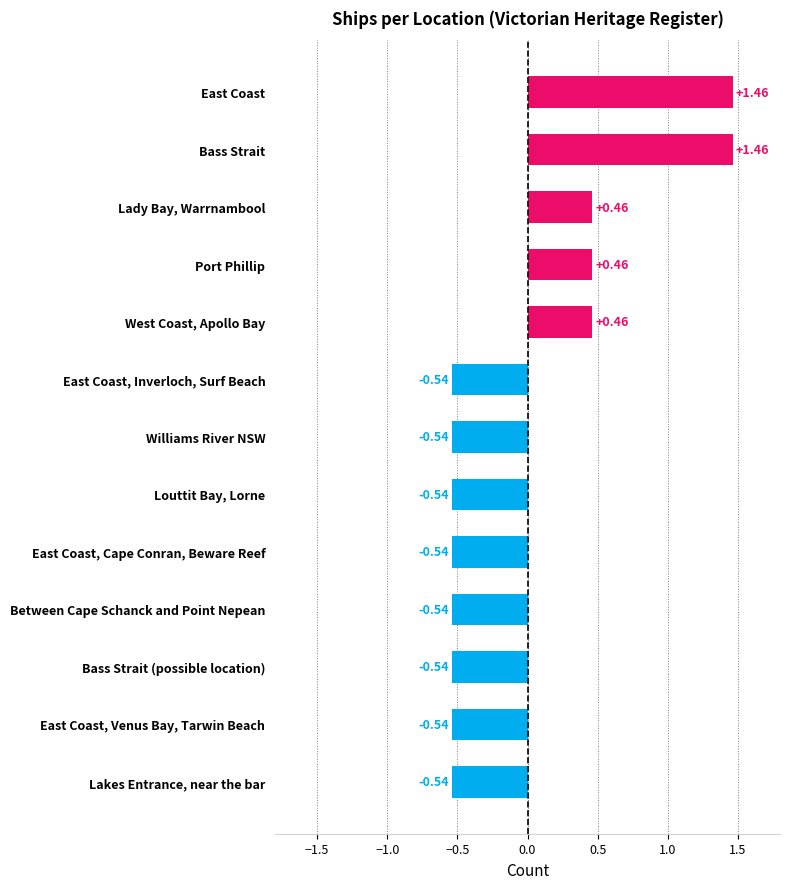

What is the difference between the maximum and second lowest values?

2.0